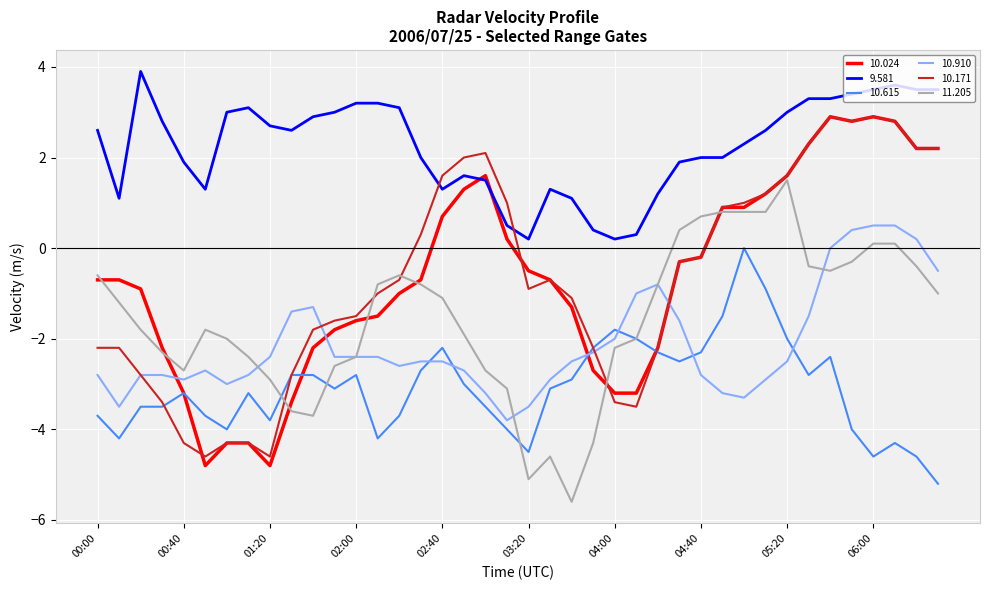

What is the minimum value for 10.910?

-3.8